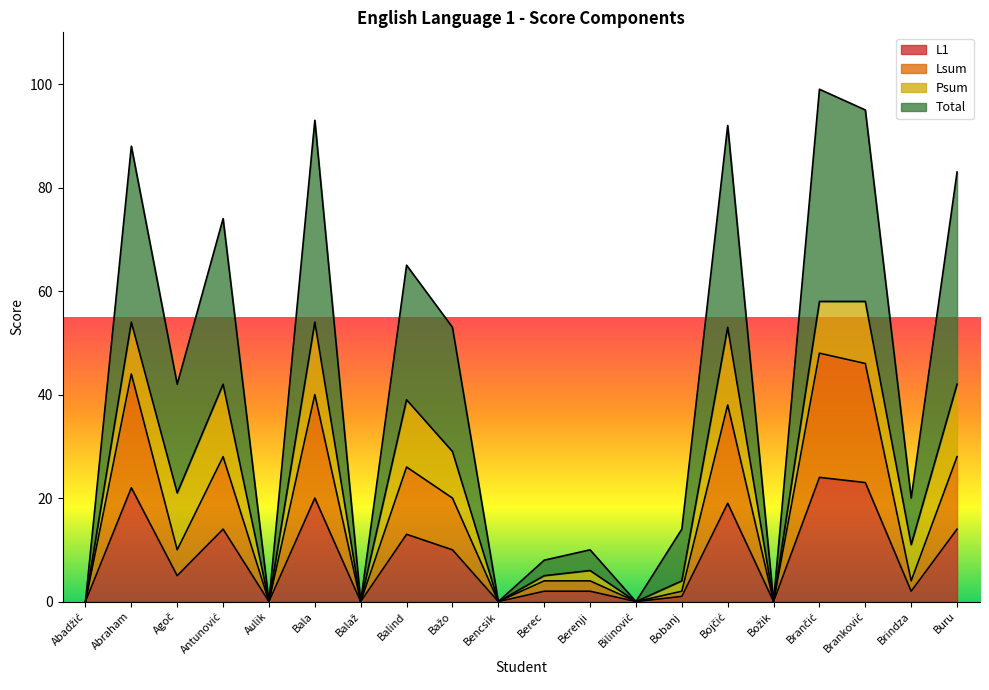

Does the chart display data point markers on the line(s)?

No